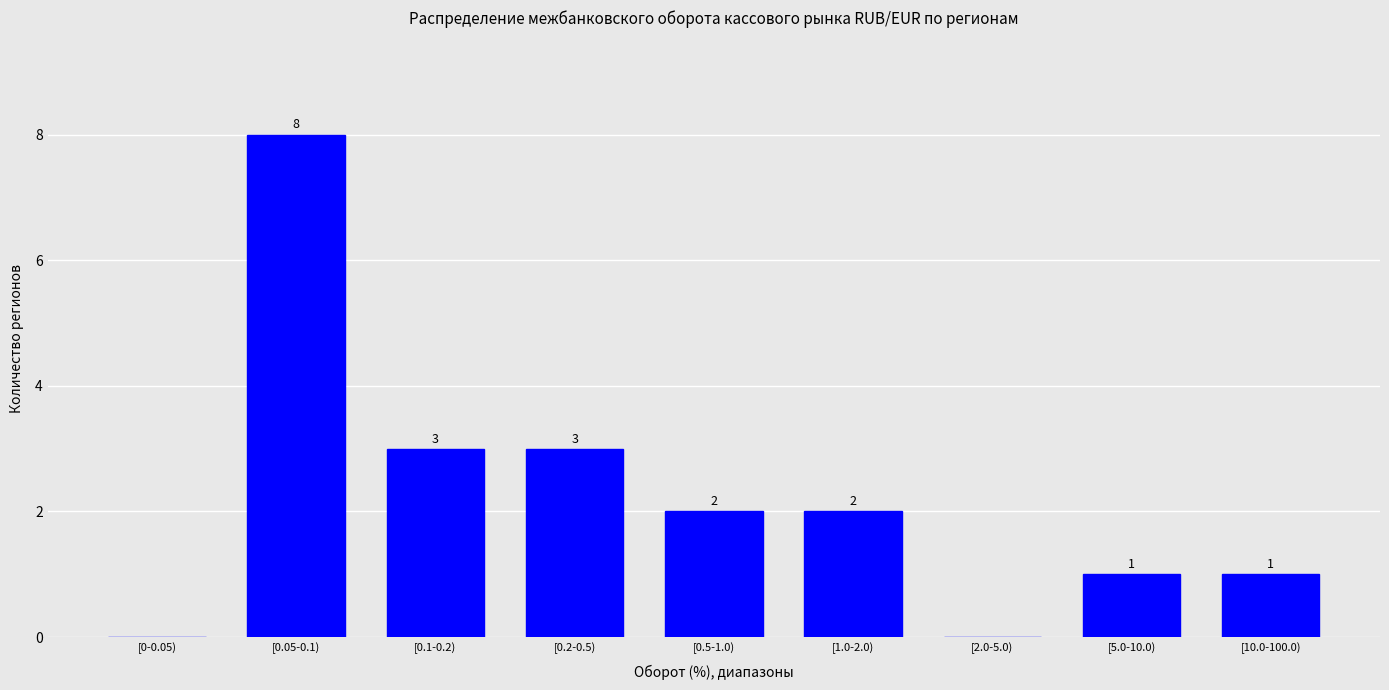

Reading left to right, transcribe all the data shown in this chart.

[0-0.05)=0	[0.05-0.1)=8	[0.1-0.2)=3	[0.2-0.5)=3	[0.5-1.0)=2	[1.0-2.0)=2	[2.0-5.0)=0	[5.0-10.0)=1	[10.0-100.0)=1